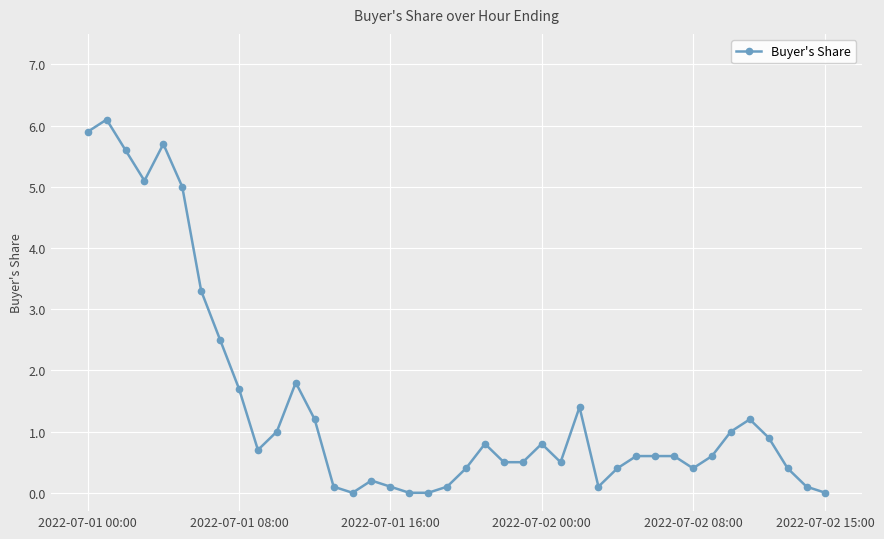

What is the sum of all values?

57.9